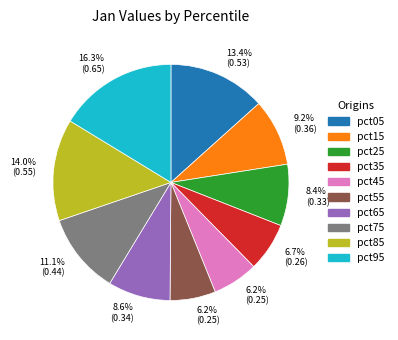

Does any single category account for the majority?

No